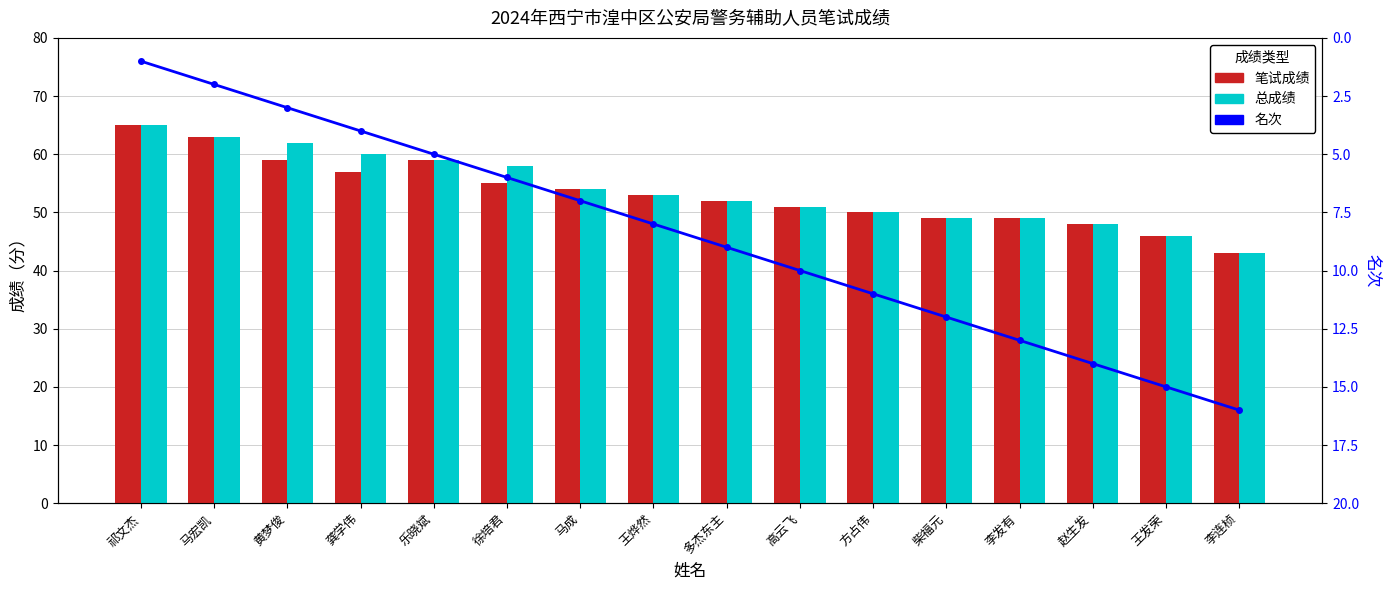

List the series in order of their peak value, lowest first.

名次, 笔试成绩, 总成绩